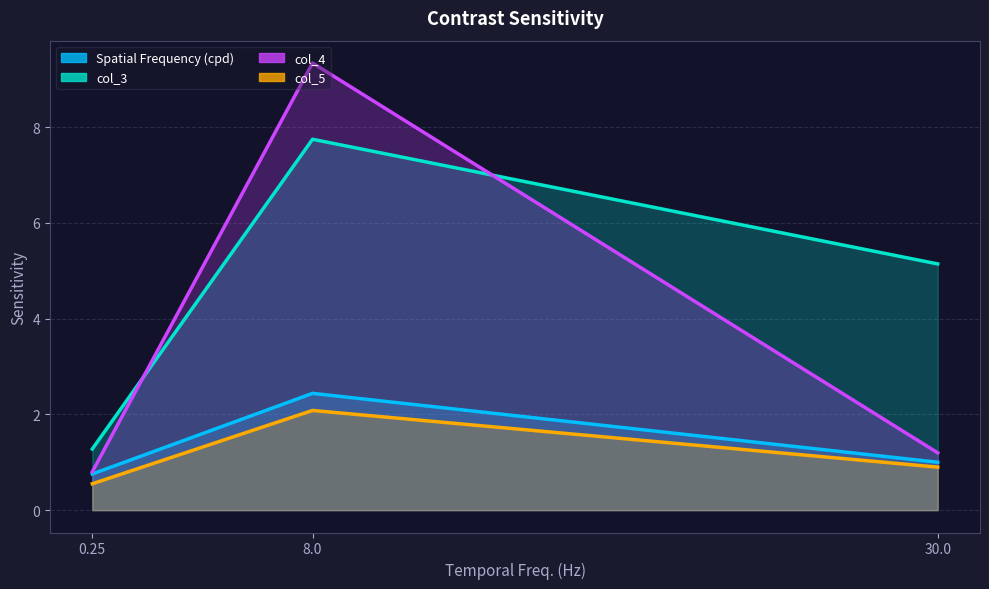

Is it true that Spatial Frequency (cpd) equals 0.2 at 30.0?

False